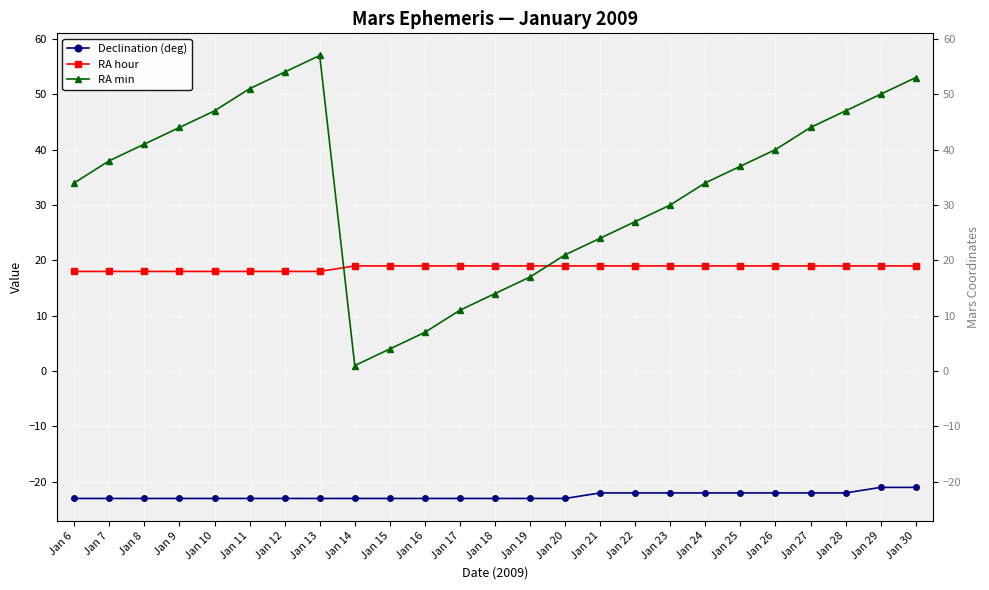

List the labels in order of Declination (deg) value, smallest first.

Jan 6, Jan 7, Jan 8, Jan 9, Jan 10, Jan 11, Jan 12, Jan 13, Jan 14, Jan 15, Jan 16, Jan 17, Jan 18, Jan 19, Jan 20, Jan 21, Jan 22, Jan 23, Jan 24, Jan 25, Jan 26, Jan 27, Jan 28, Jan 29, Jan 30